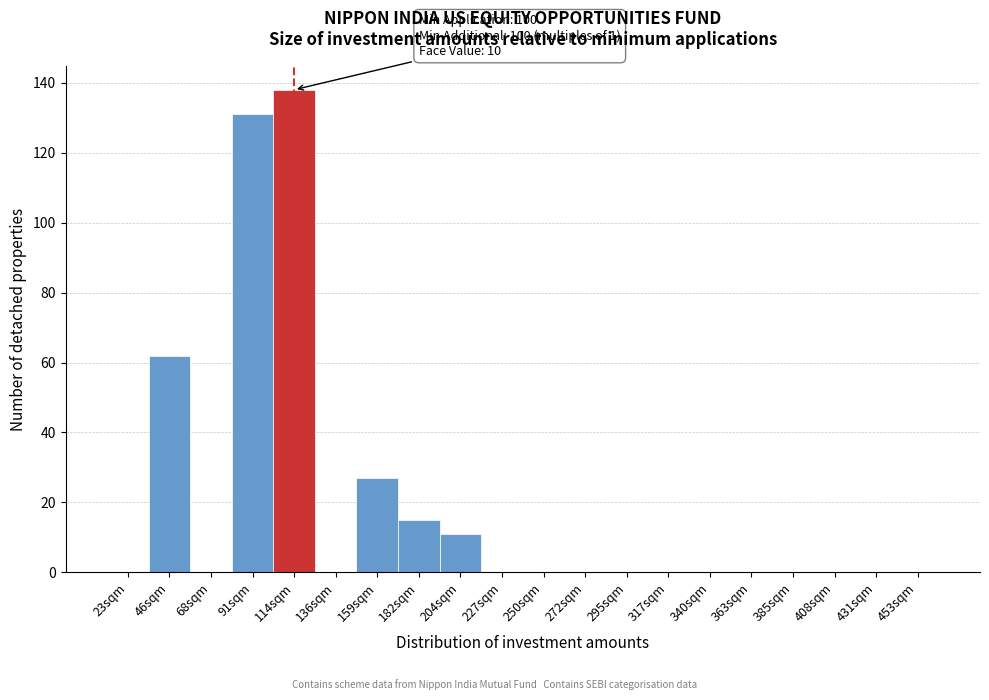

Reading right to left, extract all data points from this chart.

453sqm=0	431sqm=0	408sqm=0	385sqm=0	363sqm=0	340sqm=0	317sqm=0	295sqm=0	272sqm=0	250sqm=0	227sqm=0	204sqm=11	182sqm=15	159sqm=27	136sqm=0	114sqm=138	91sqm=131	68sqm=0	46sqm=62	23sqm=0